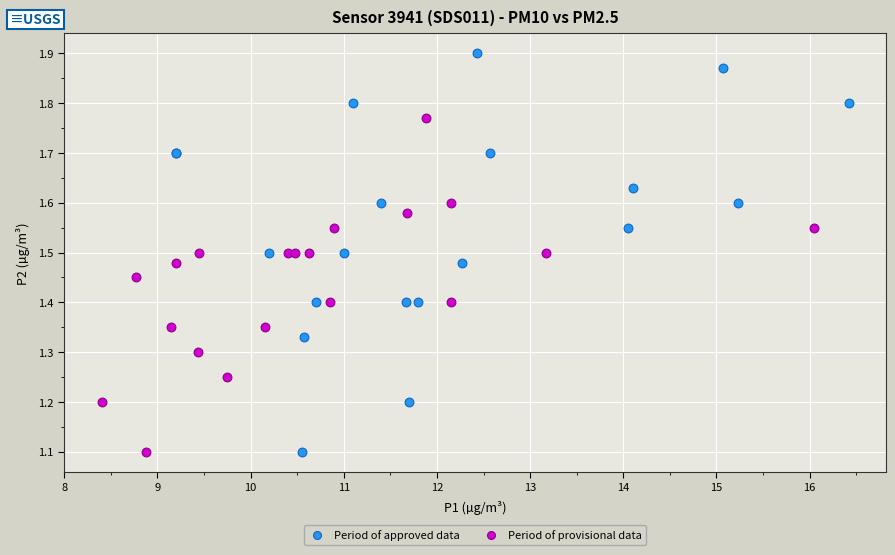

Which series has the widest spread of Y values?

Period of approved data